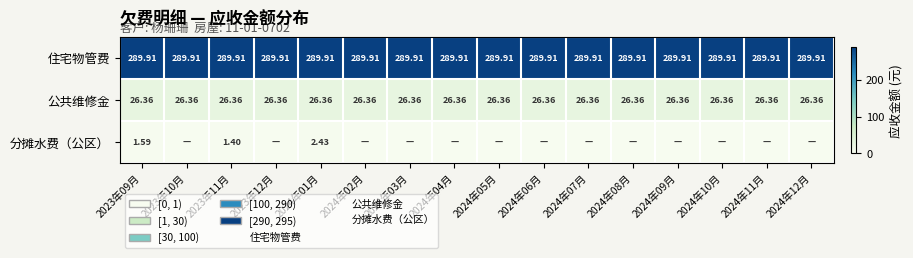

Where is 分摊水费（公区） nearest to the value 1?

2023年11月